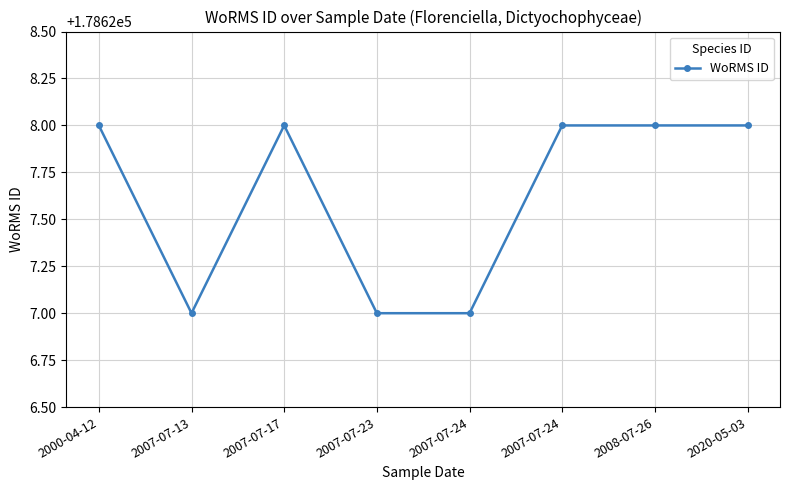

Reading left to right, transcribe all the data shown in this chart.

178628	178627	178628	178627	178627	178628	178628	178628